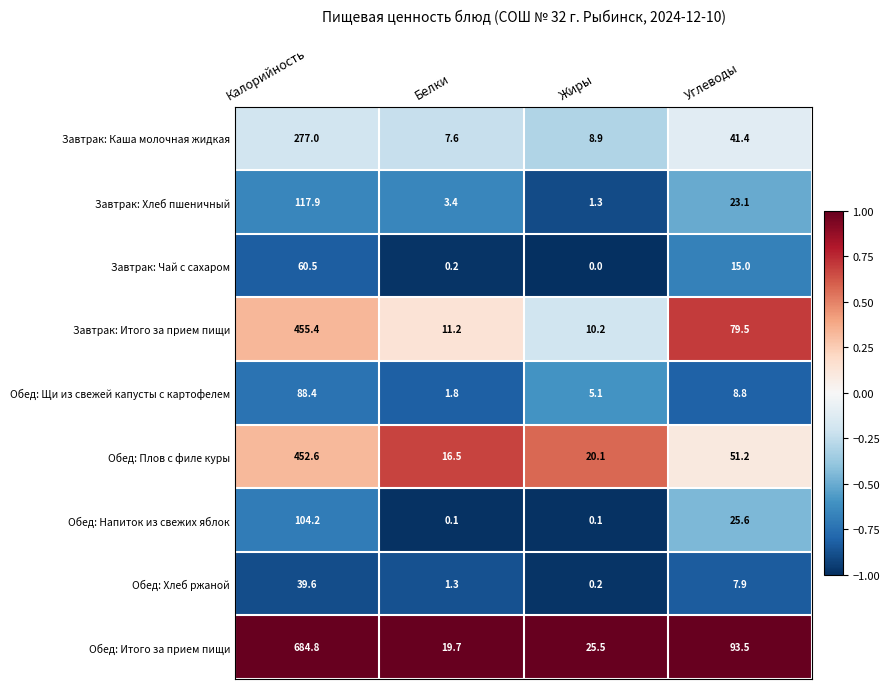

True or false: Обед: Щи из свежей капусты с картофелем has a value of 2.3 at Жиры.

False